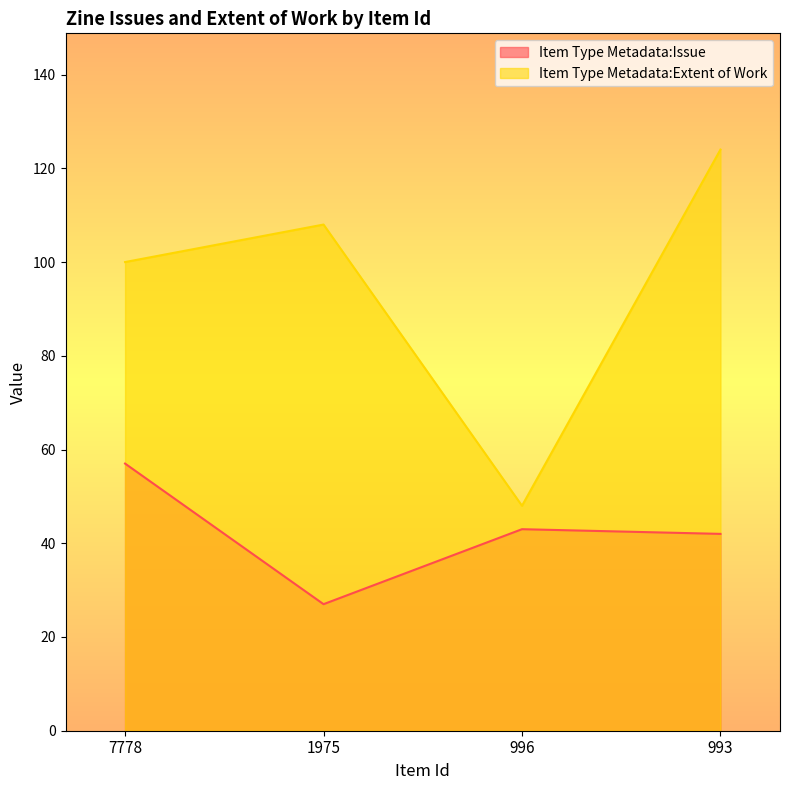

Reading left to right, extract all data points from this chart.

Item Type Metadata:Issue: 7778=57	1975=27	996=43	993=42
Item Type Metadata:Extent of Work: 7778=100	1975=108	996=48	993=124